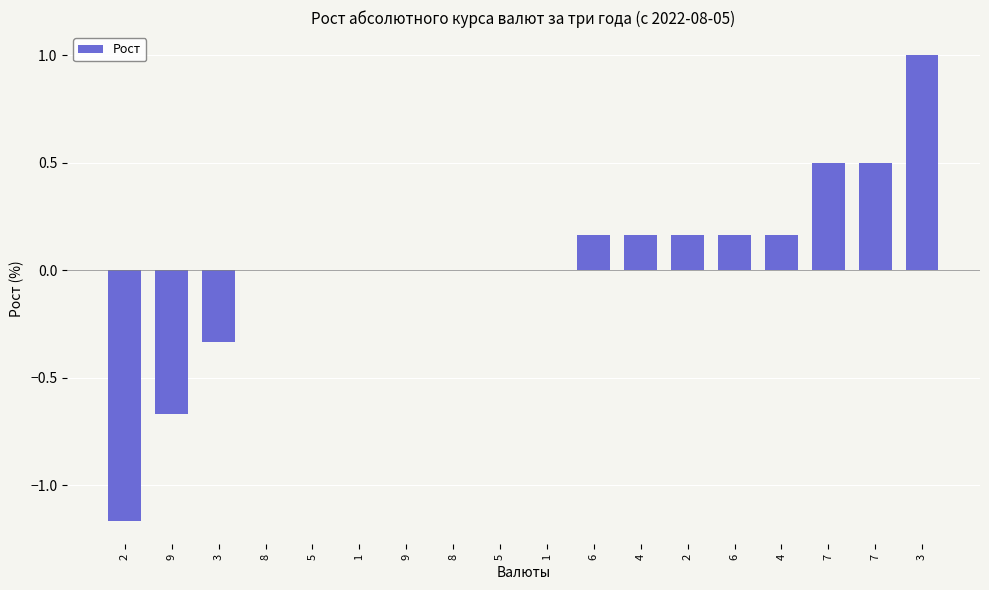

Reading left to right, what are all the values shown in this chart?

-1.2	-0.7	-0.3	0.0	0.0	0.0	0.0	0.0	0.0	0.0	0.2	0.2	0.2	0.2	0.2	0.5	0.5	1.0